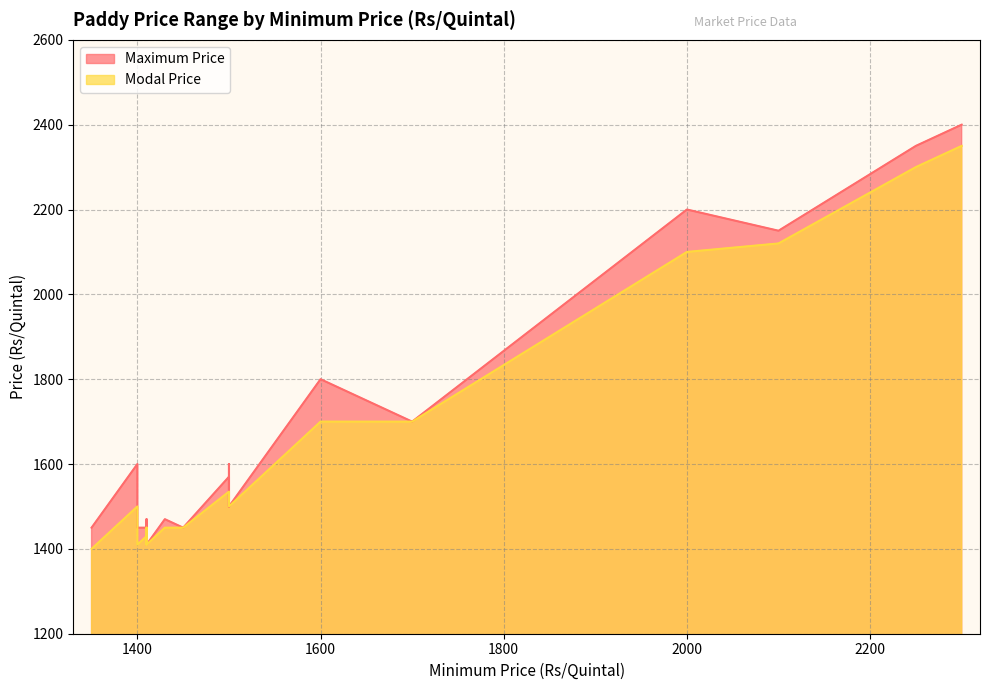

List the series in order of their overall mean, lowest first.

Modal Price, Maximum Price